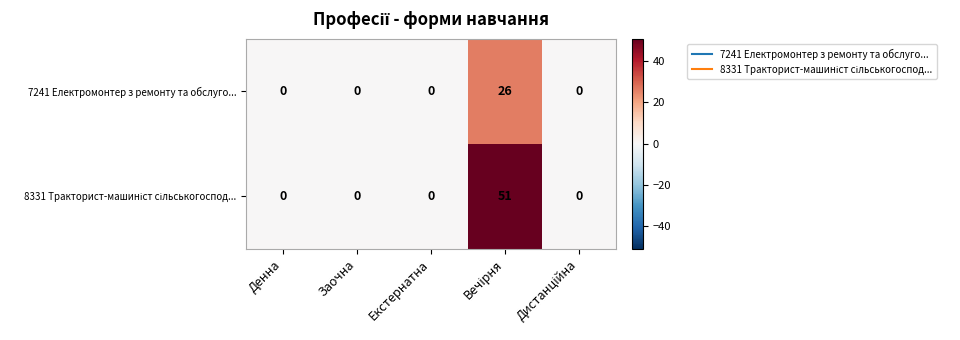

What is the greatest value displayed?

51